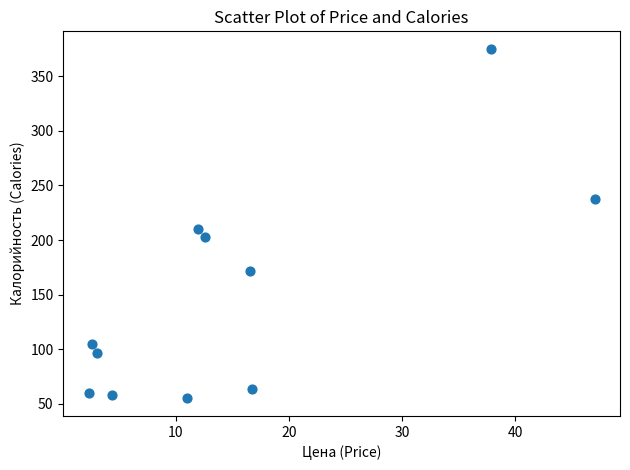

What Y value in the scatter plot is closest to 215?

210